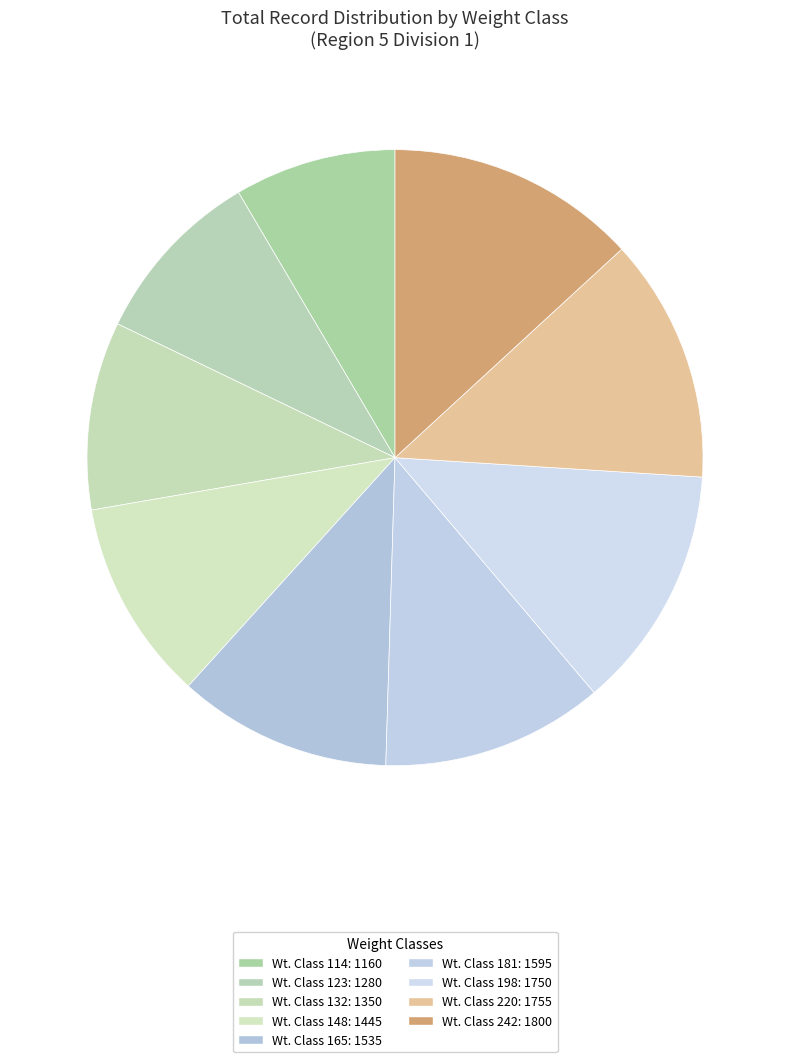

How many slices are in this pie chart?

9